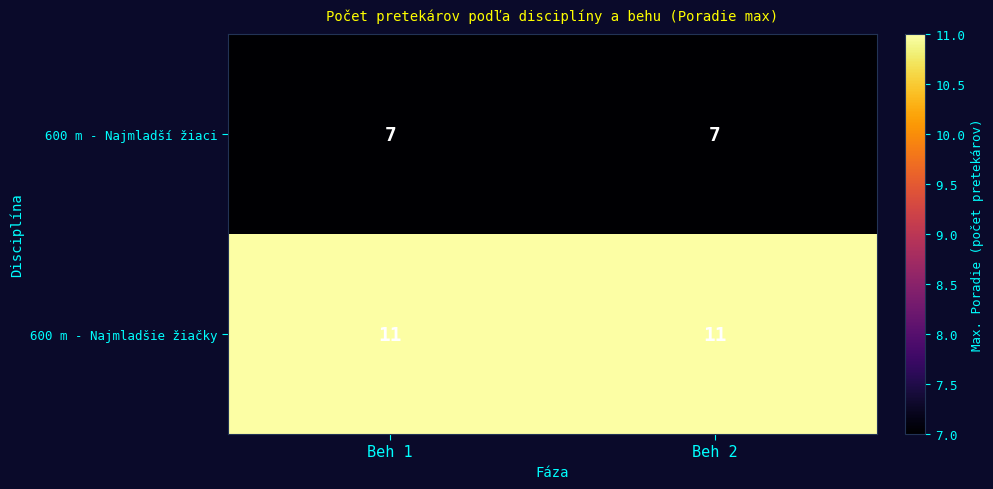

What is the average value of the 600 m - Najmladšie žiačky series?

11